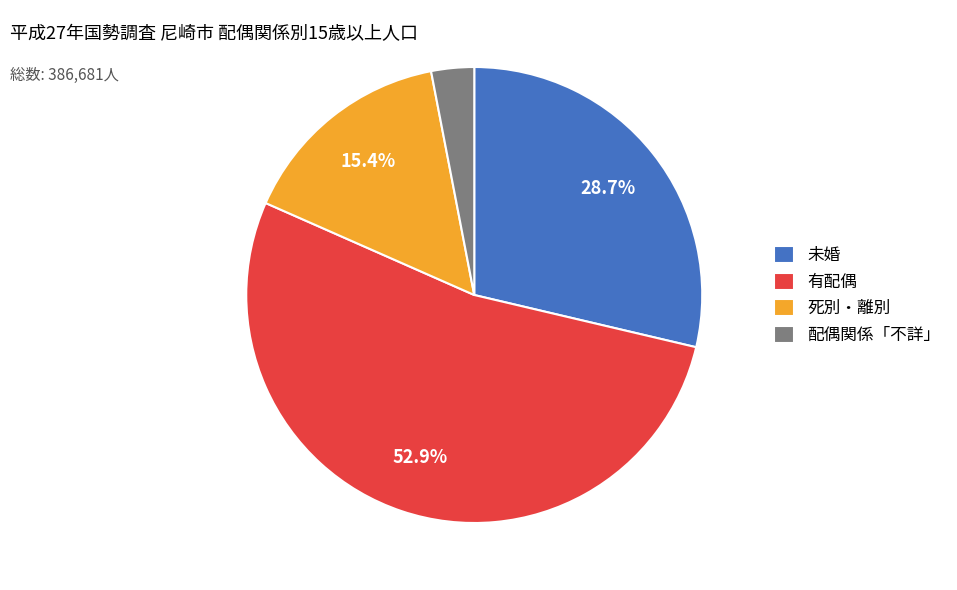

To the nearest percent, what is the difference between the largest and smallest slice percentages?

50%